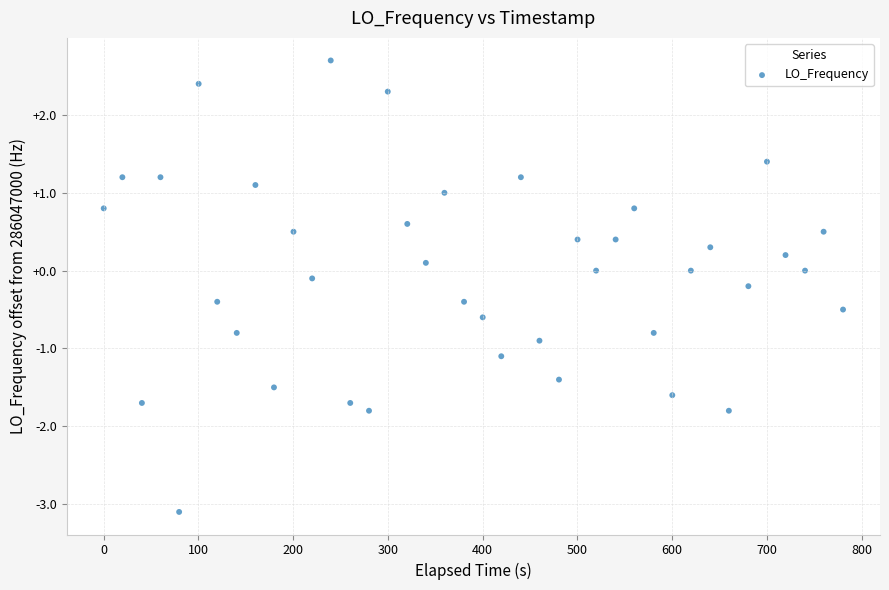

What is the range of Y values (max minus min)?

5.8